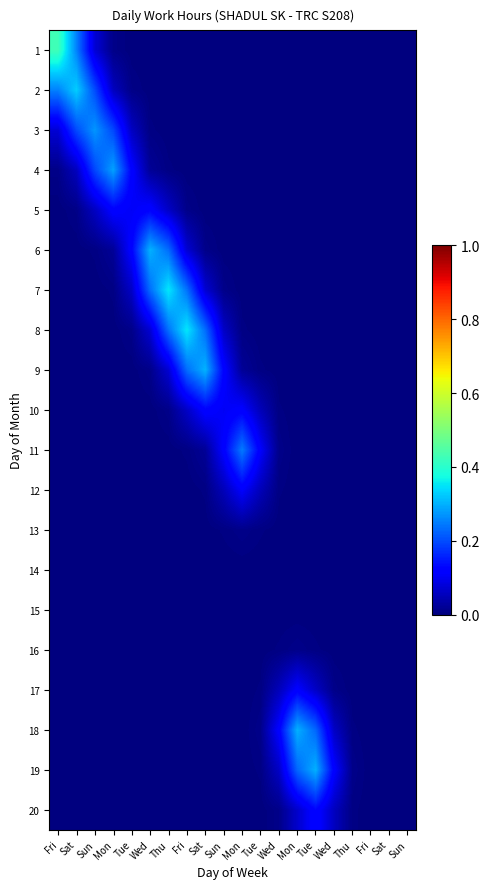

At which category is the sum across all series the highest?

Fri